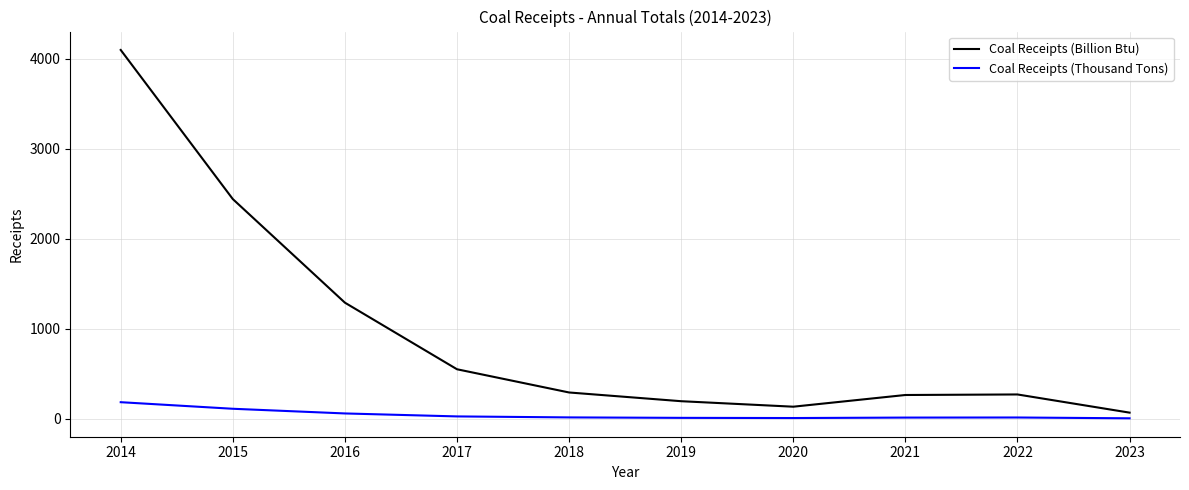

At how many categories does at least one series exceed 574?

3